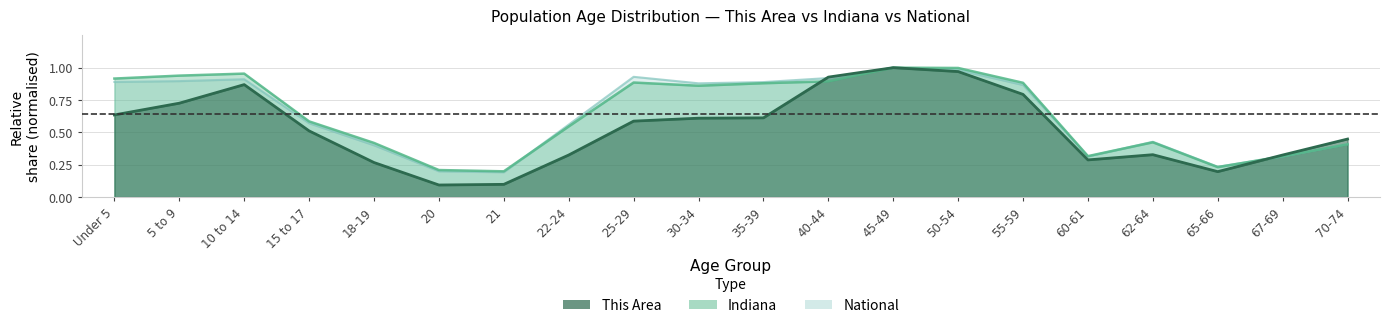

True or false: Indiana and National cross at least once.

True